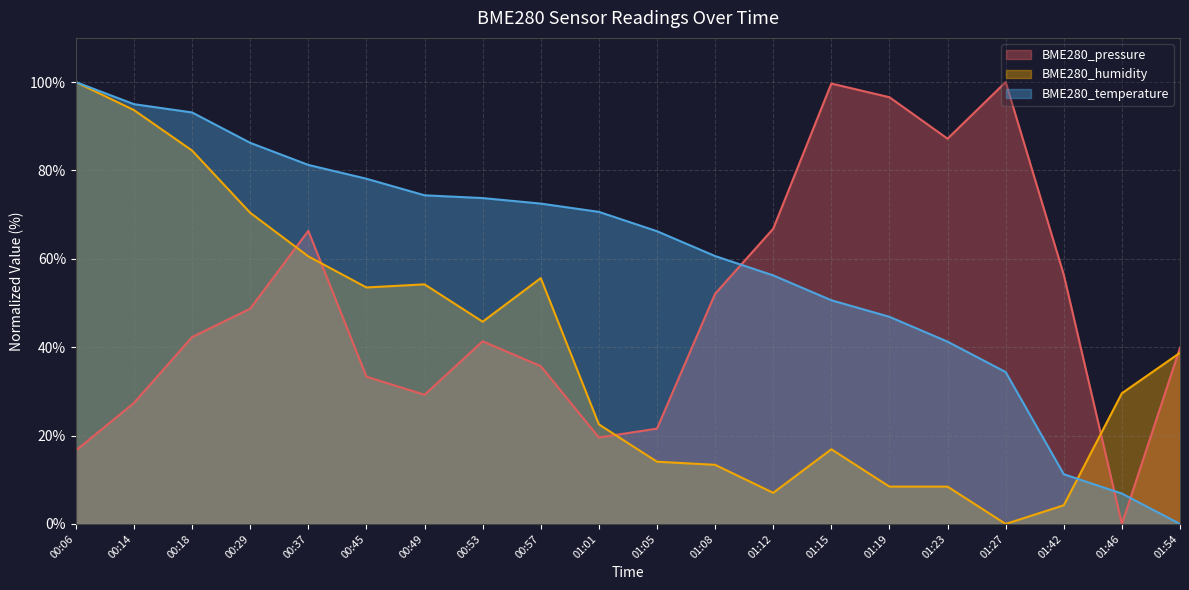

How many lines are shown in the chart?

3